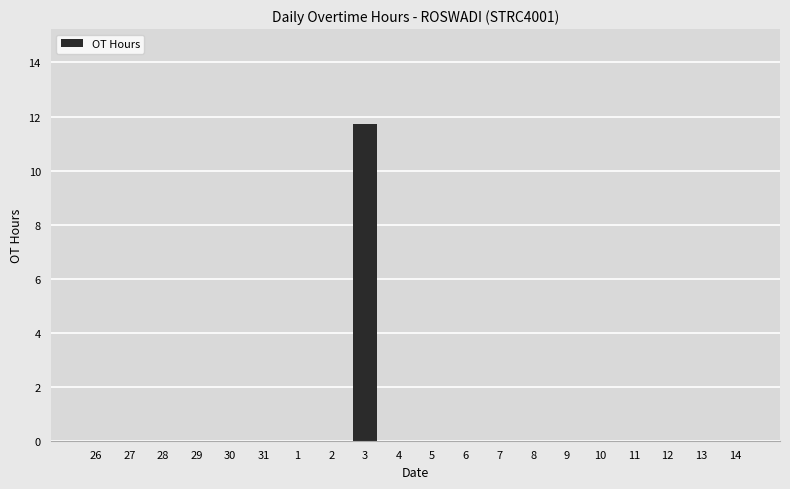

Which label corresponds to the largest value in the chart?

3